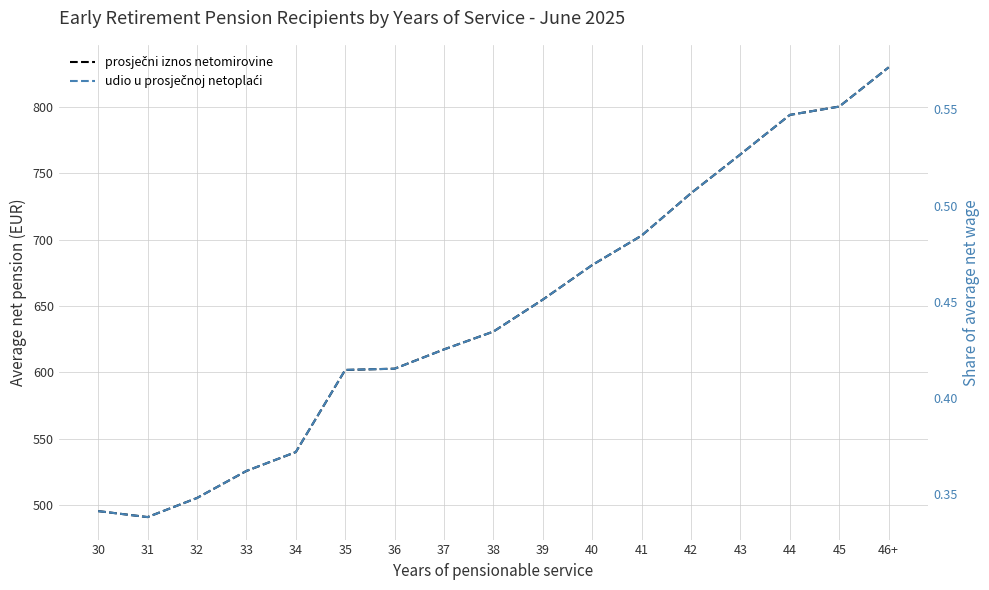

Is the value of udio u prosječnoj netoplaći at 35 greater than the value of prosječni iznos netomirovine at 33?

No